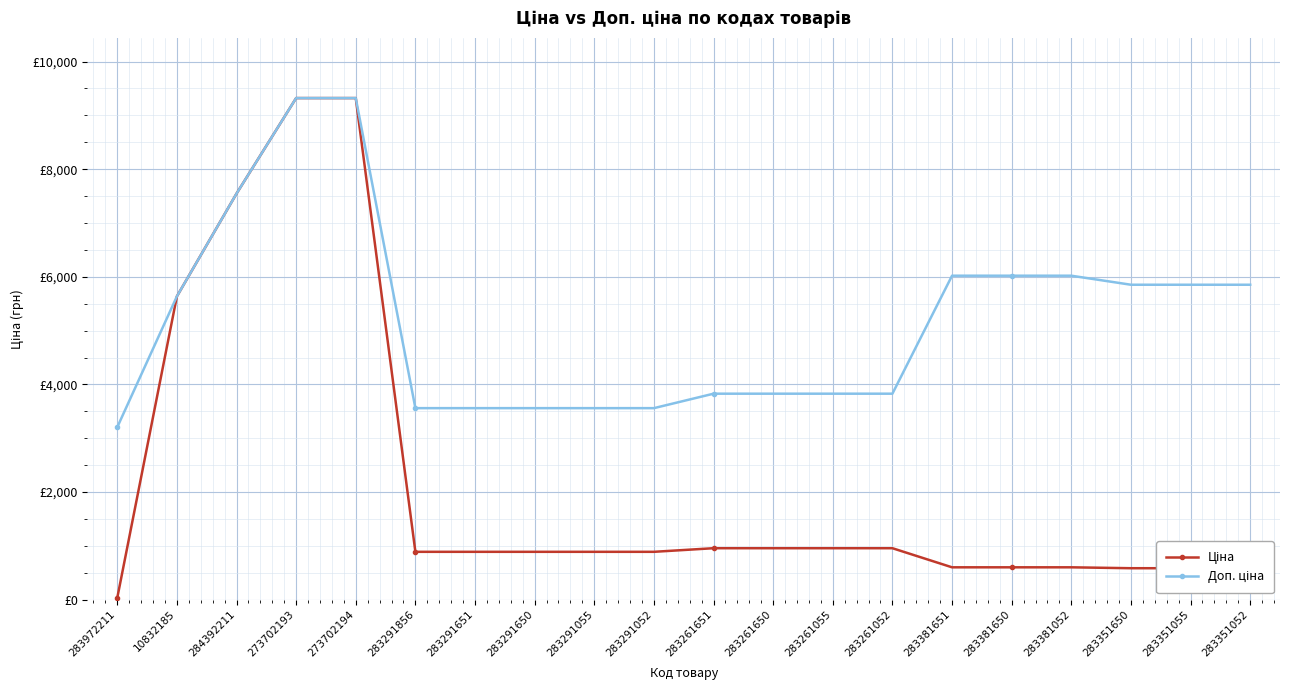

True or false: Ціна and Доп. ціна cross at least once.

False